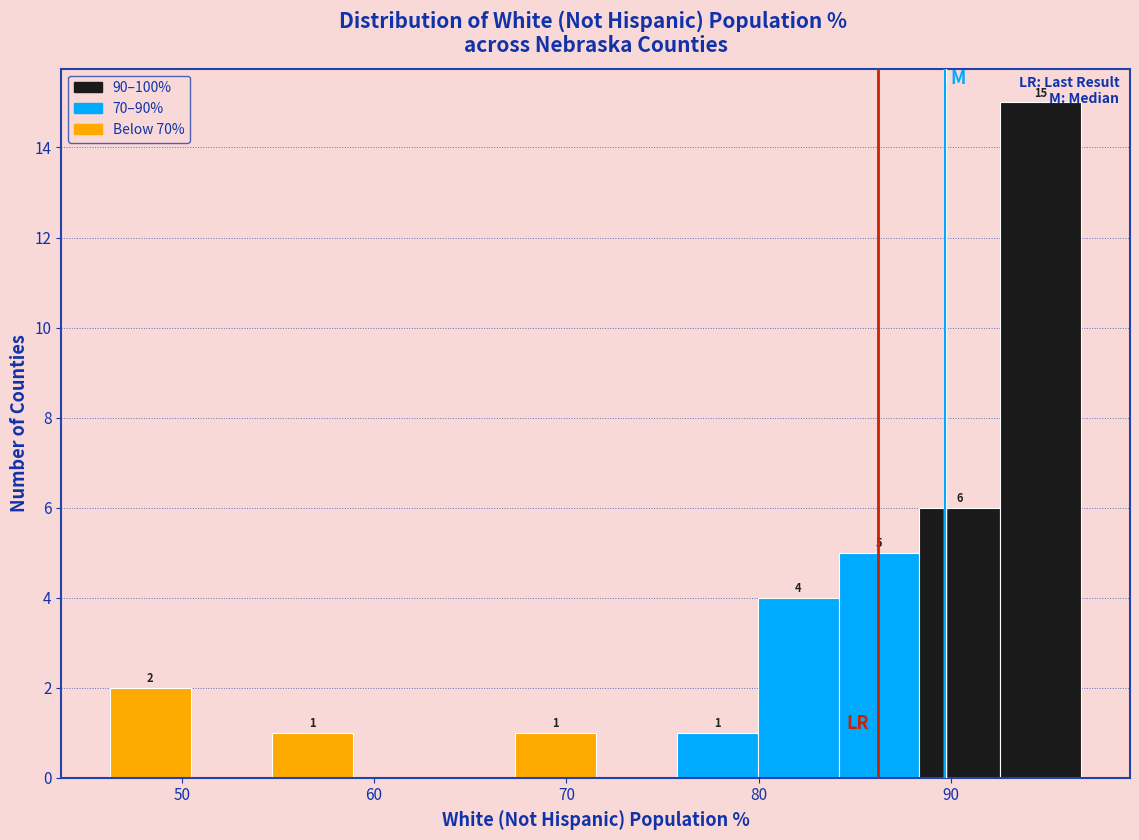

Which range on the x-axis has the tallest bar?

93 to 97